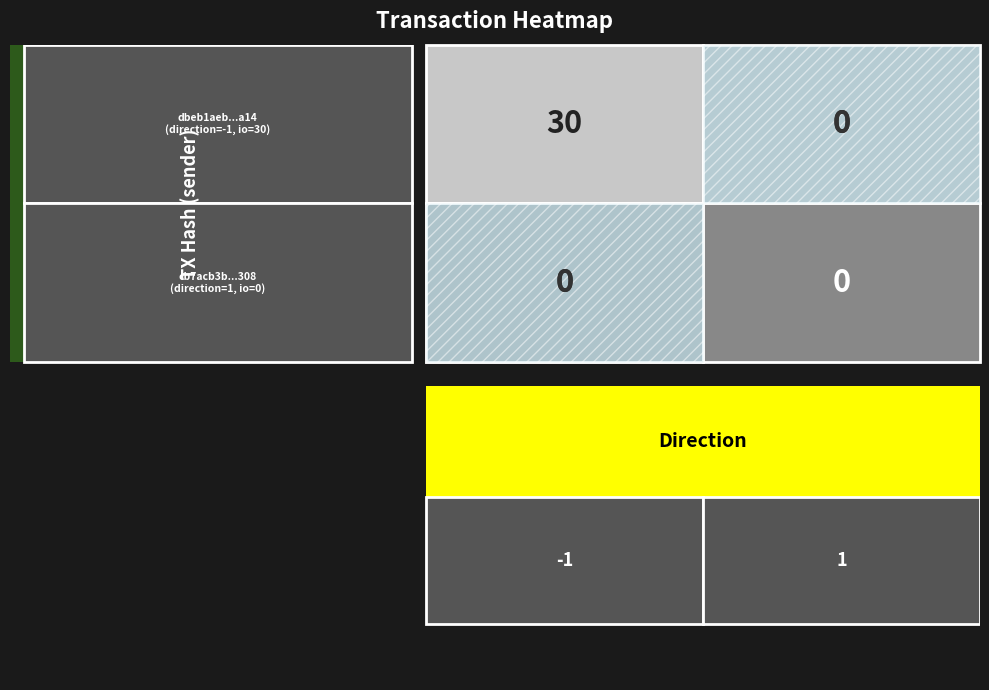

At how many categories does at least one series exceed 11?

1